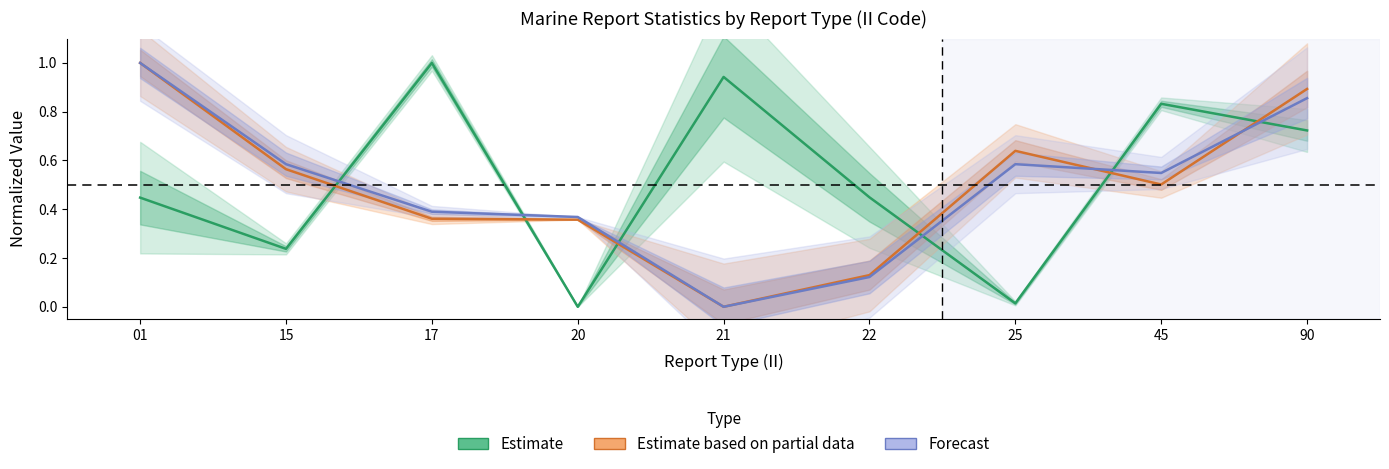

In Forecast, how many points are lower than both neighbors (excluding endpoints)?

2